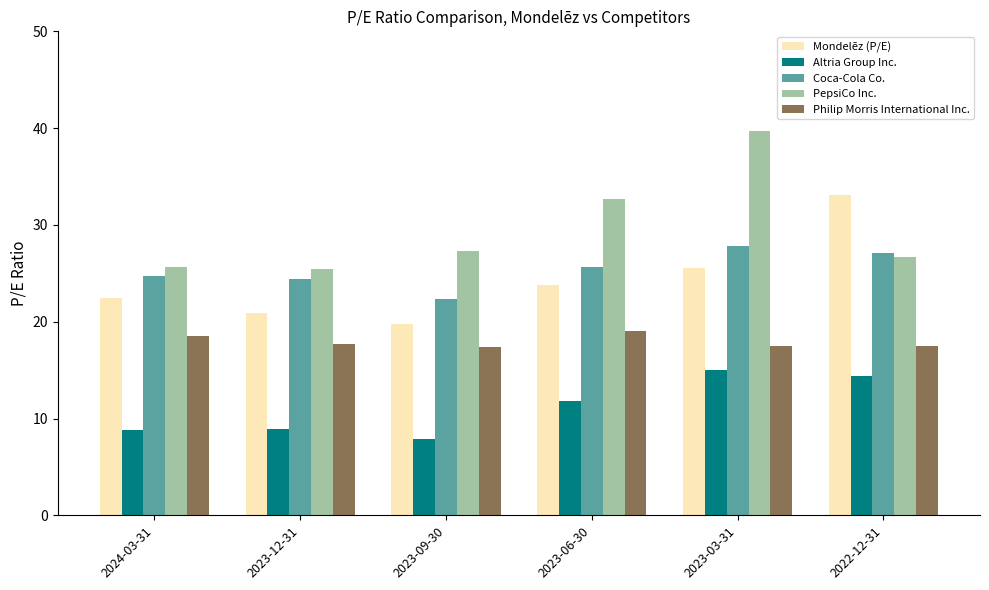

What are all the series names shown in the legend?

Mondelēz (P/E), Altria Group Inc., Coca-Cola Co., PepsiCo Inc., Philip Morris International Inc.